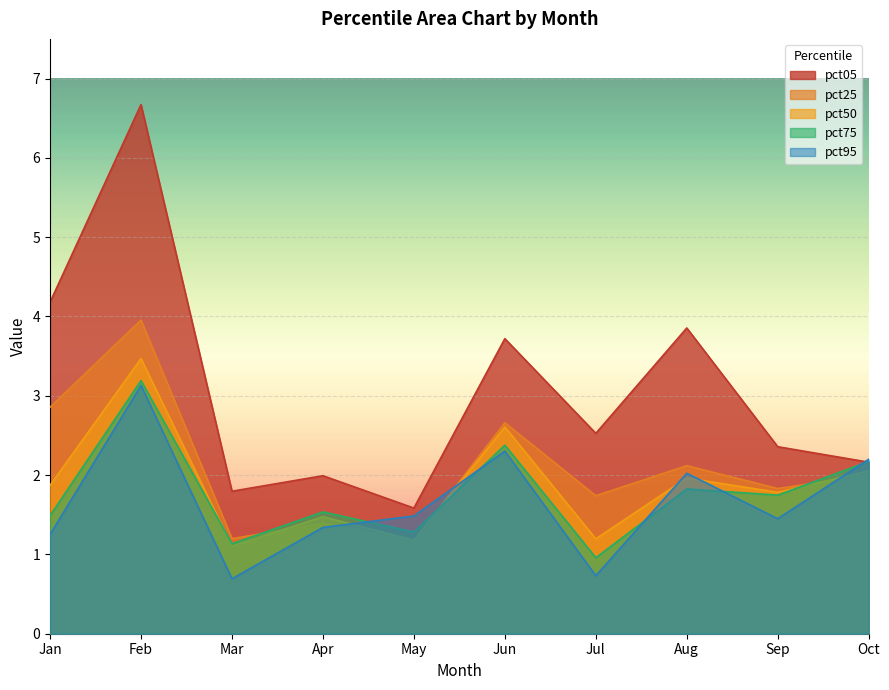

What value does the pct05 series have at Sep?

2.4